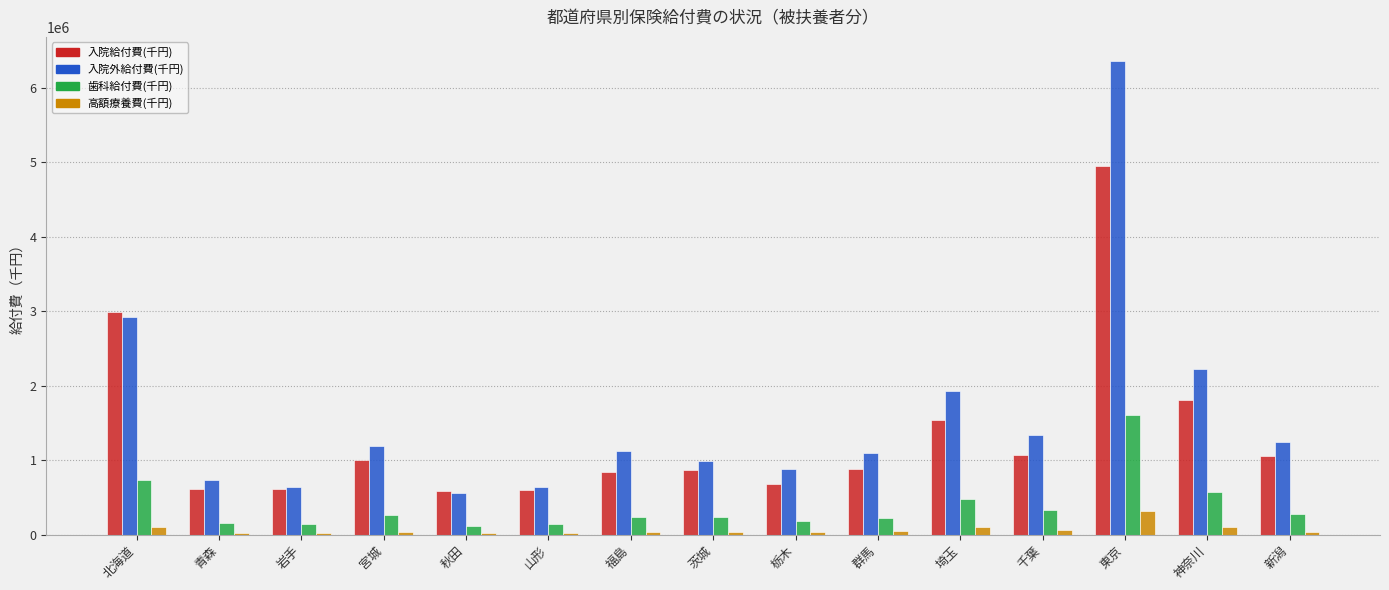

At which category does the chart reach its peak across all series?

東京